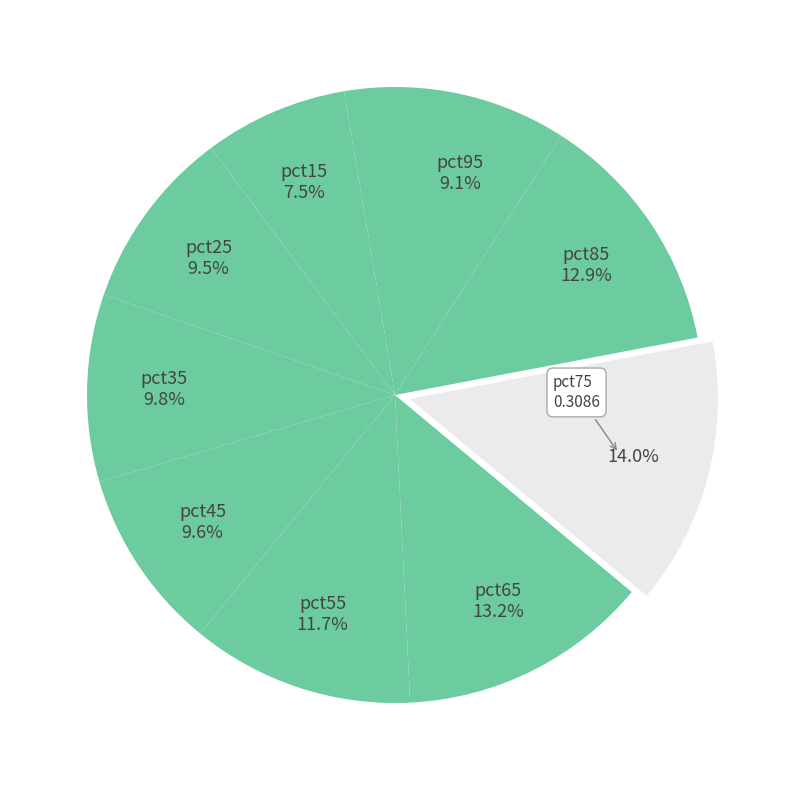

Is there a majority slice in this chart?

No